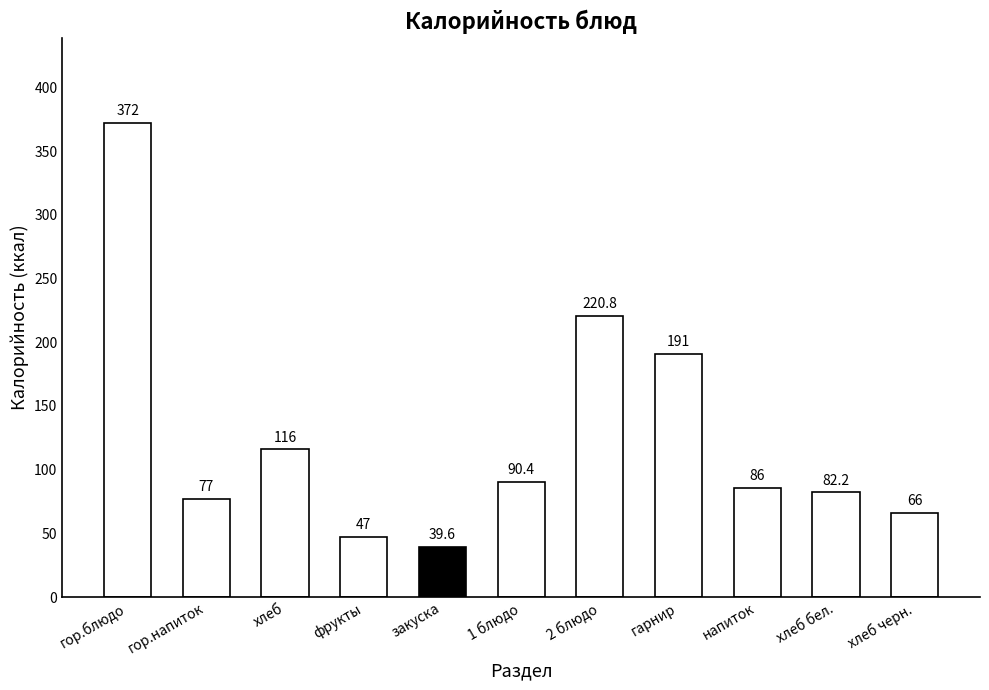

Does the chart contain any negative values?

No